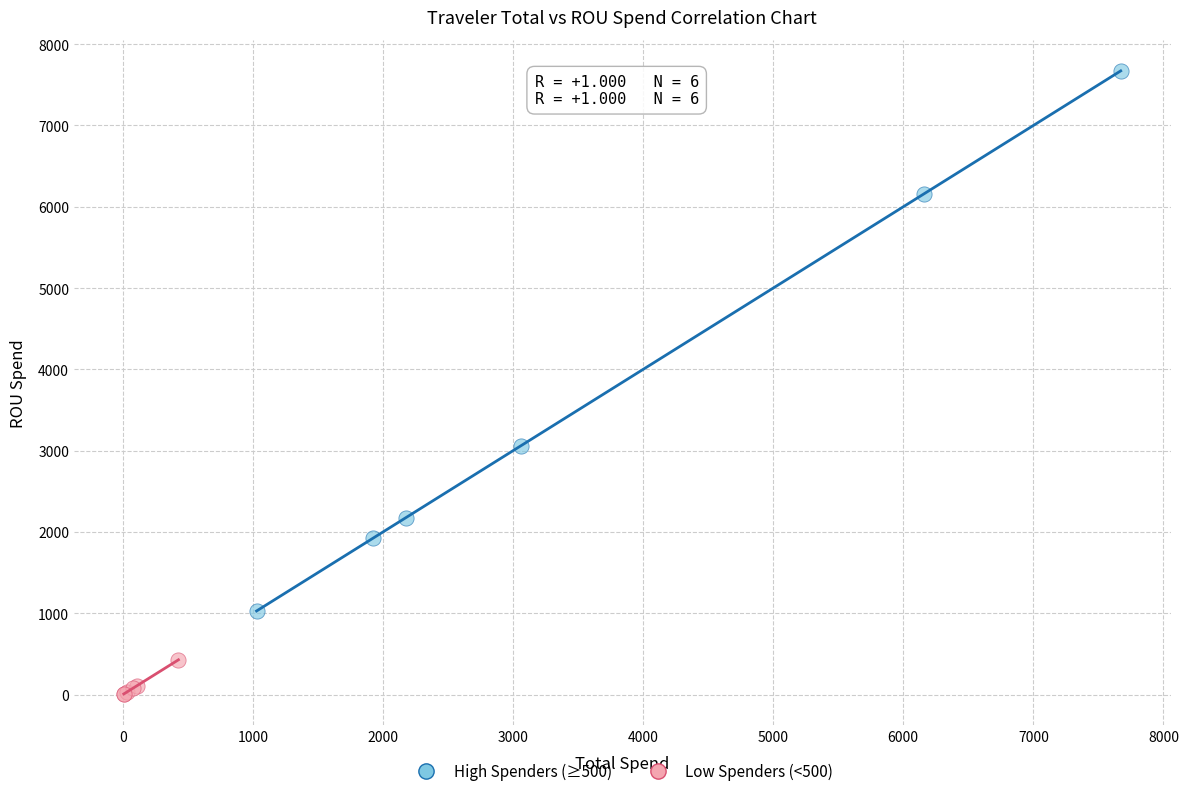

Which series reaches the minimum Y coordinate?

Low Spenders (<500)